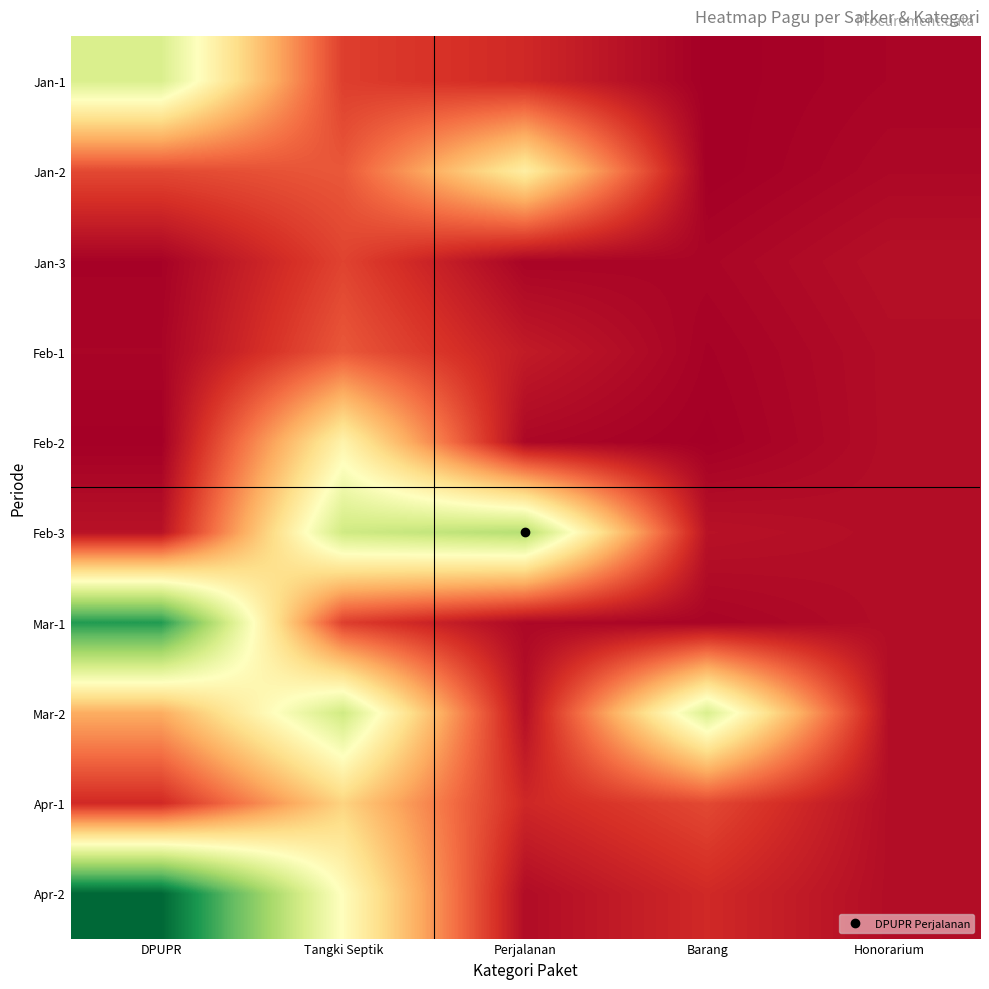

What is the total value across all series at Honorarium?

260065898